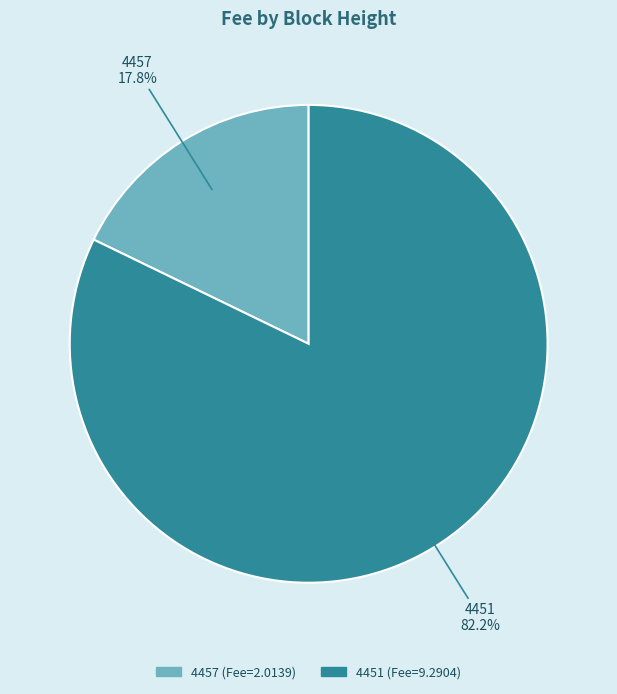

What is the ratio of the value at 4451 to the value at 4457?

4.6